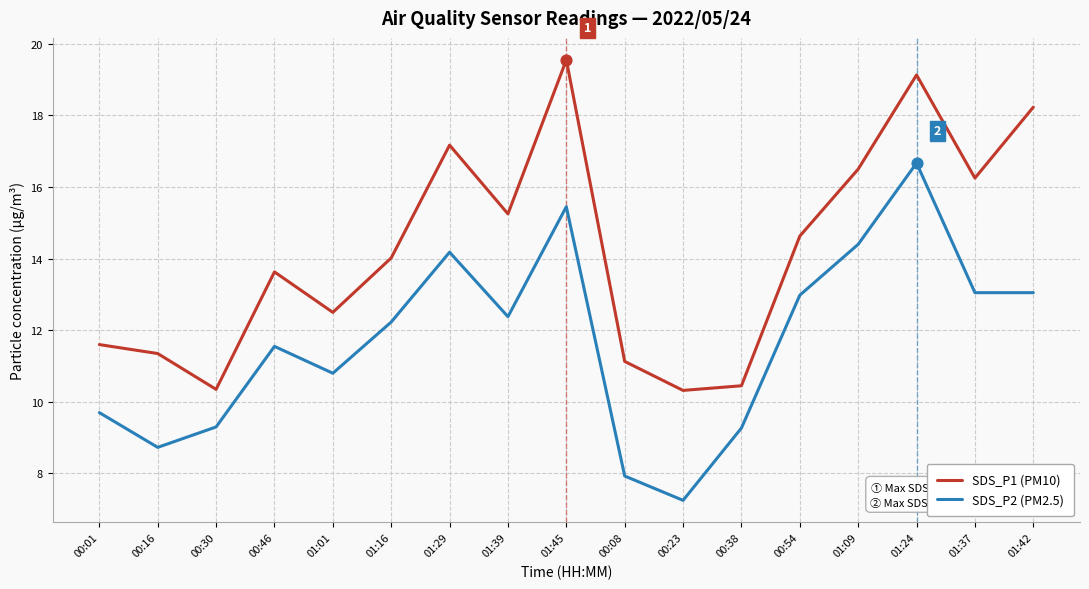

What is the difference between the highest and lowest values at 00:01?

1.9